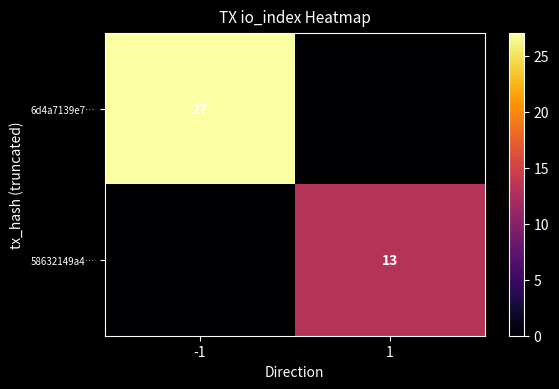

What is the difference between the highest and lowest values at 1?

13